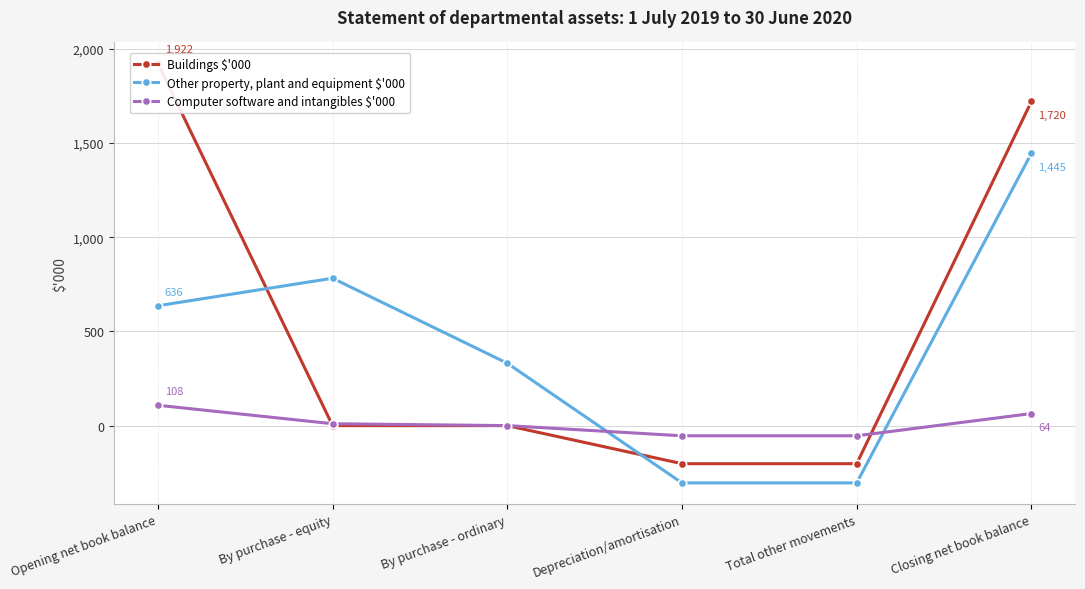

What is the average value of the Buildings $'000 series?

540